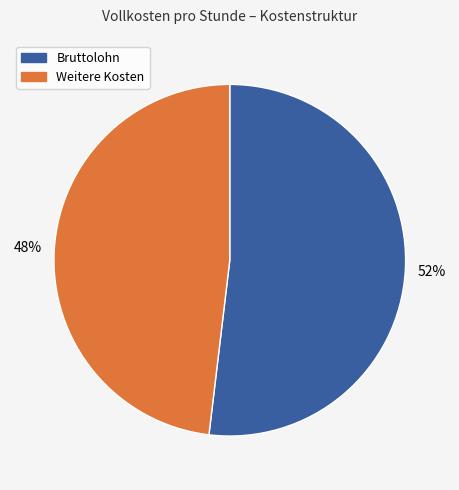

Do Bruttolohn and Weitere Kosten together represent more than half of the pie?

Yes